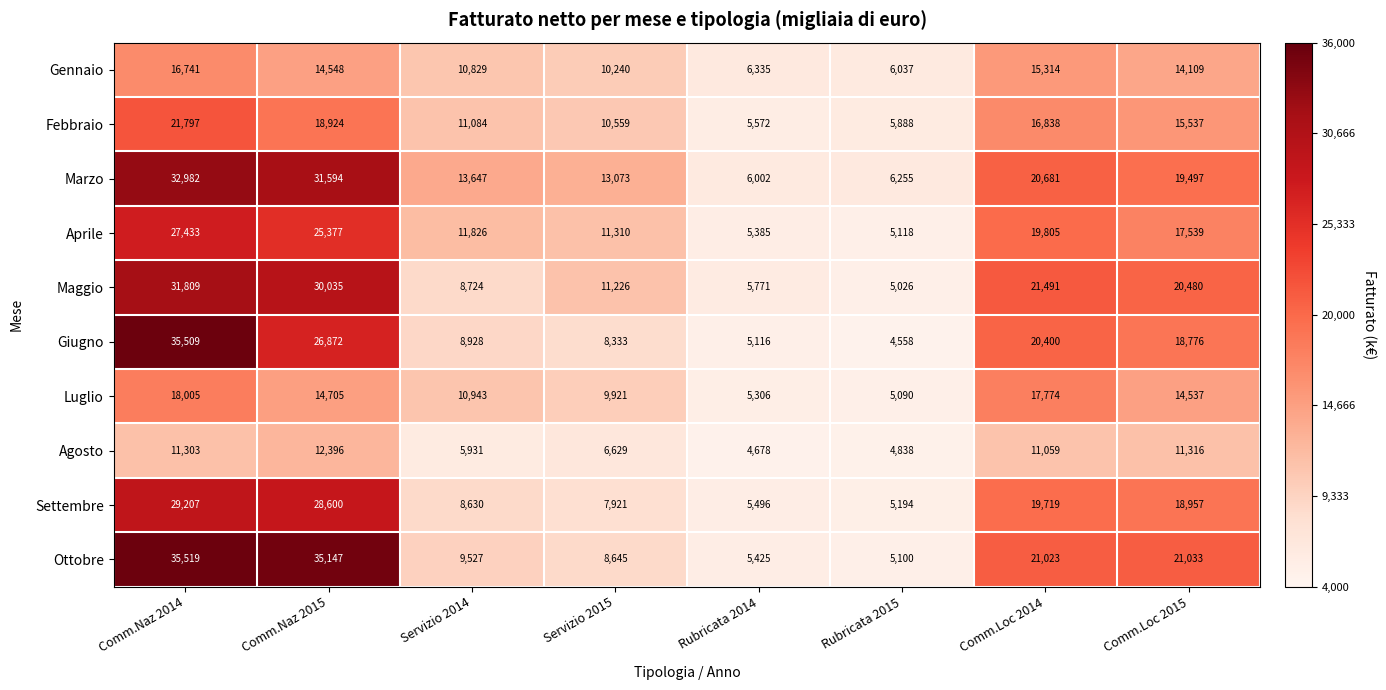

At which category does the chart reach its minimum across all series?

Rubricata 2015